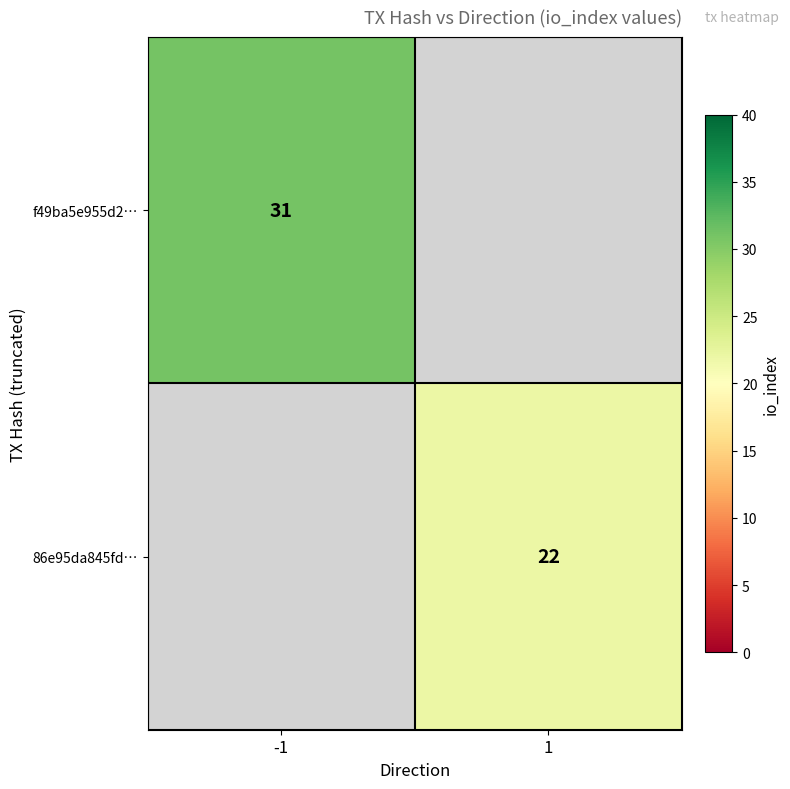

The value of 86e95da845fd… at 1 is 22. True or false?

True